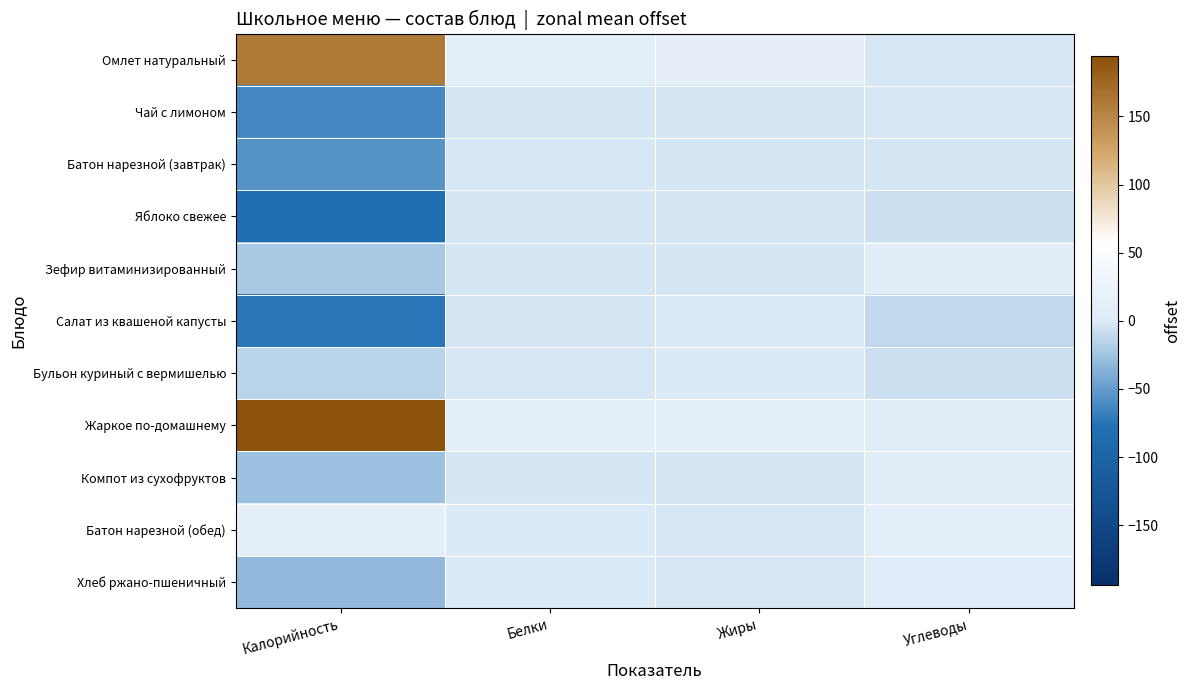

Count the number of categories in the chart.

4